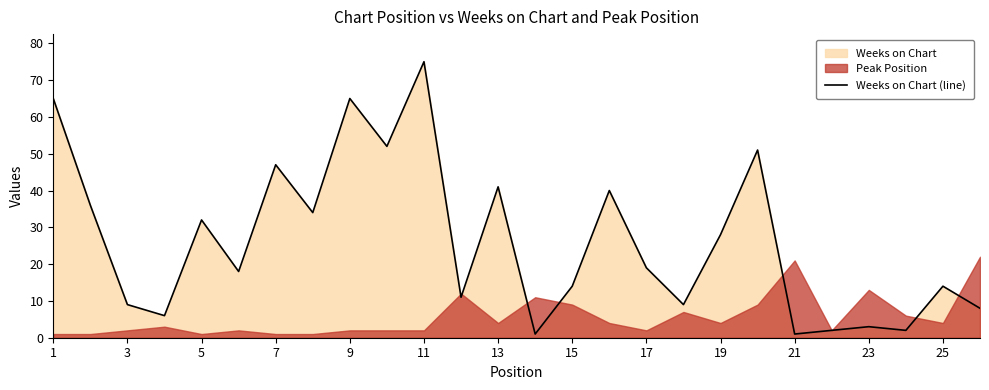

Reading right to left, transcribe all the data shown in this chart.

8	14	2	3	2	1	51	28	9	19	40	14	1	41	11	75	52	65	34	47	18	32	6	9	36	65